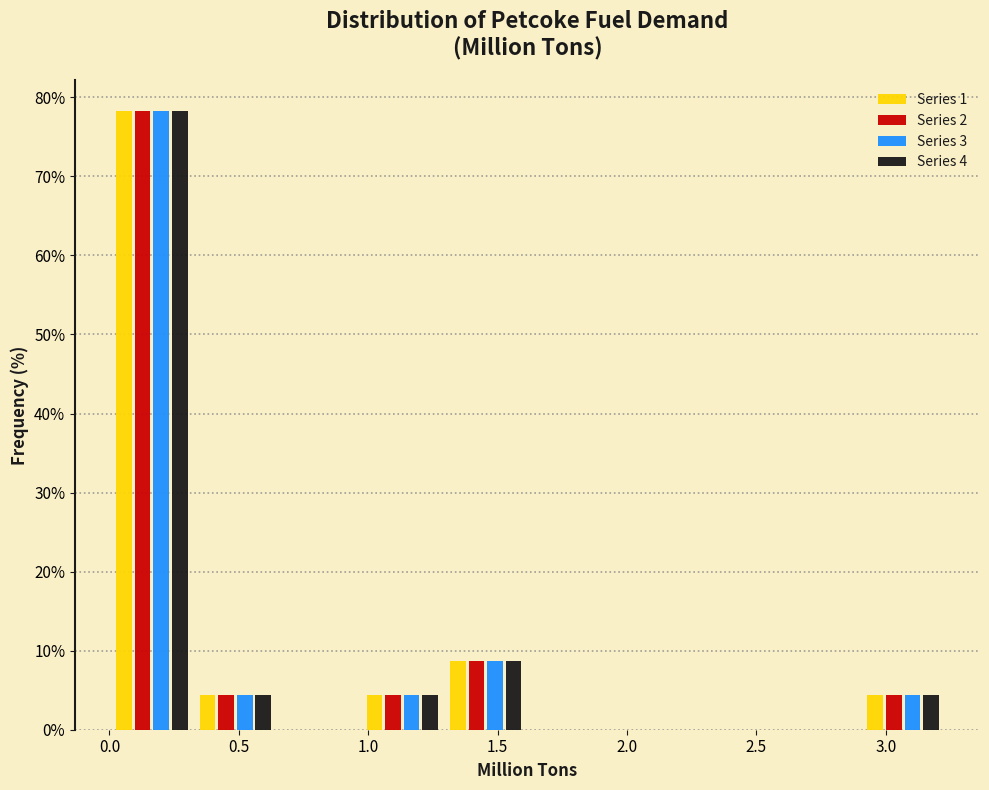

What is the height of the Series 2 bar covering 0.00 to 0.35 on the x-axis? Neither the bar edges nor the heights are printed on the chart, so give them approximately, as read against the axes.

78